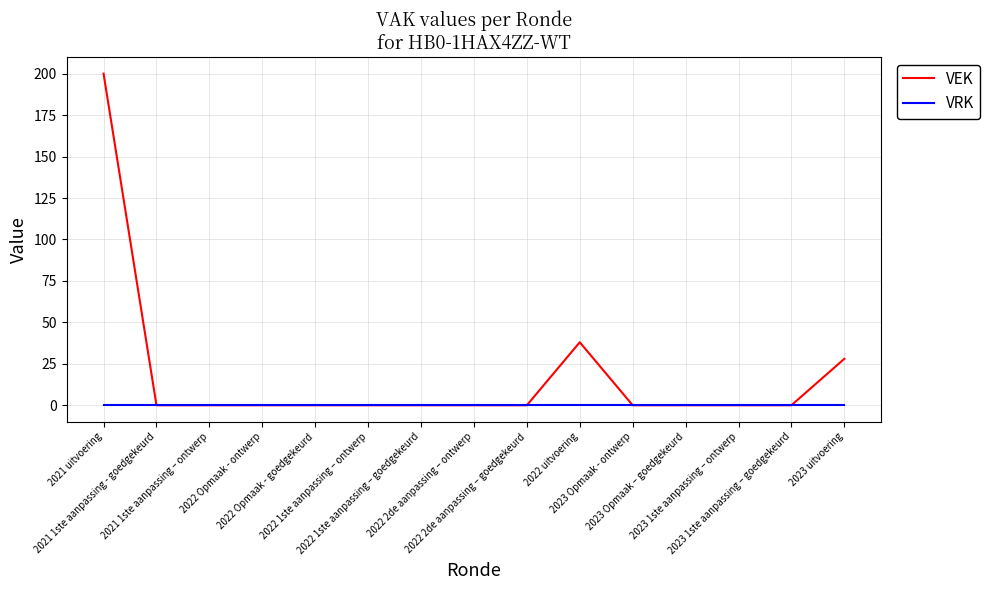

Reading right to left, list all the values displayed in this chart.

VEK: 28	0	0	0	0	38	0	0	0	0	0	0	0	0	200
VRK: 0	0	0	0	0	0	0	0	0	0	0	0	0	0	0